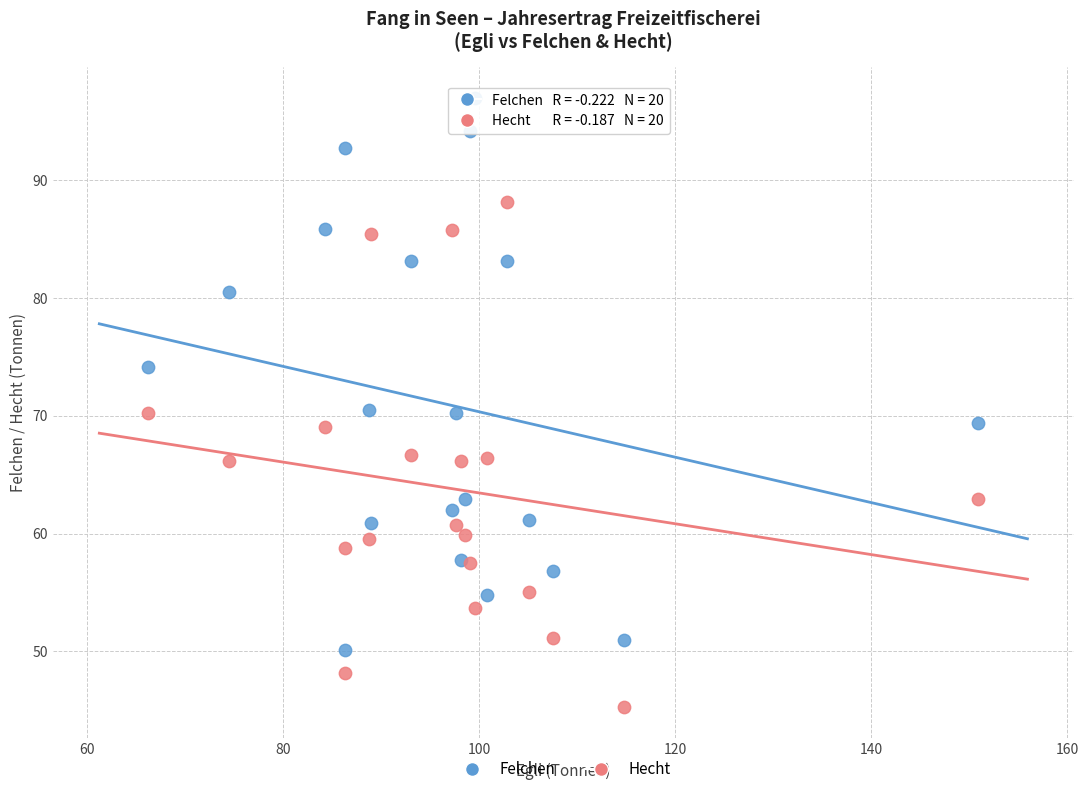

Which series reaches the minimum Y coordinate?

Hecht